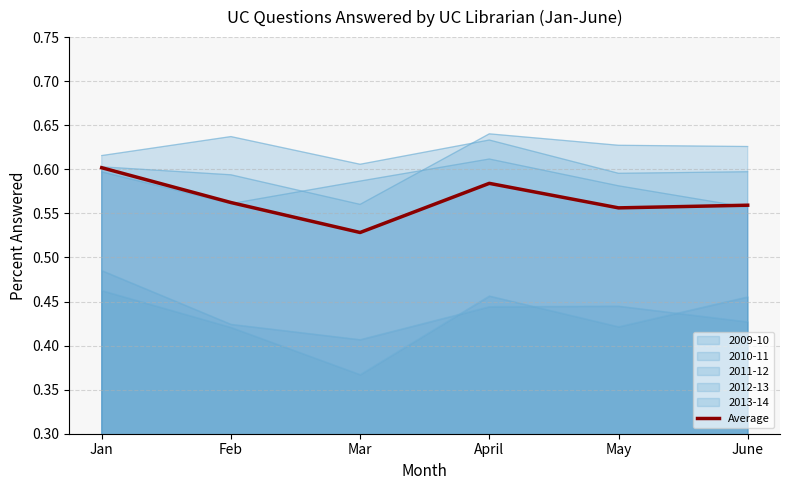

How many interior local peaks (higher than both neighbors) does the data have?

1